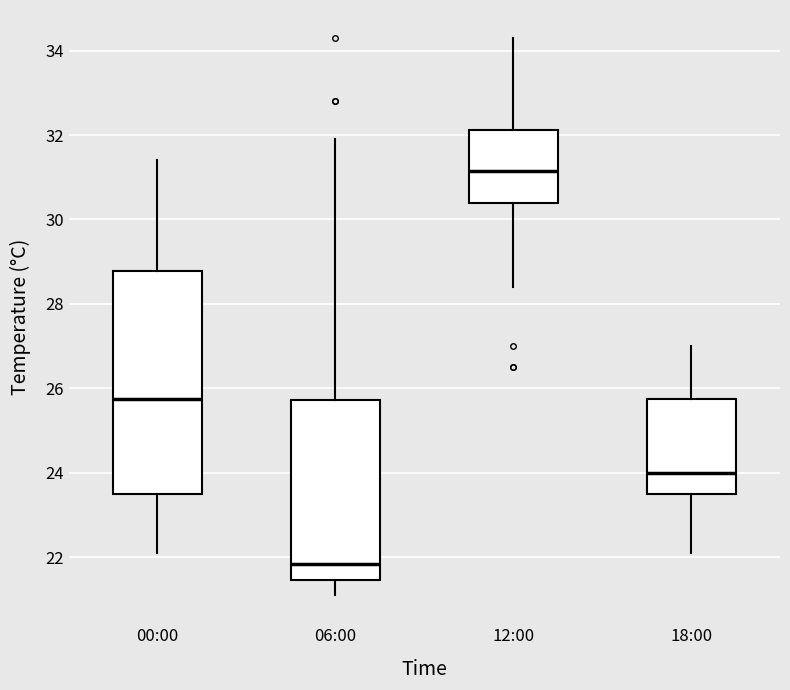

Which box is the tallest, from its lower edge to its upper edge?

00:00